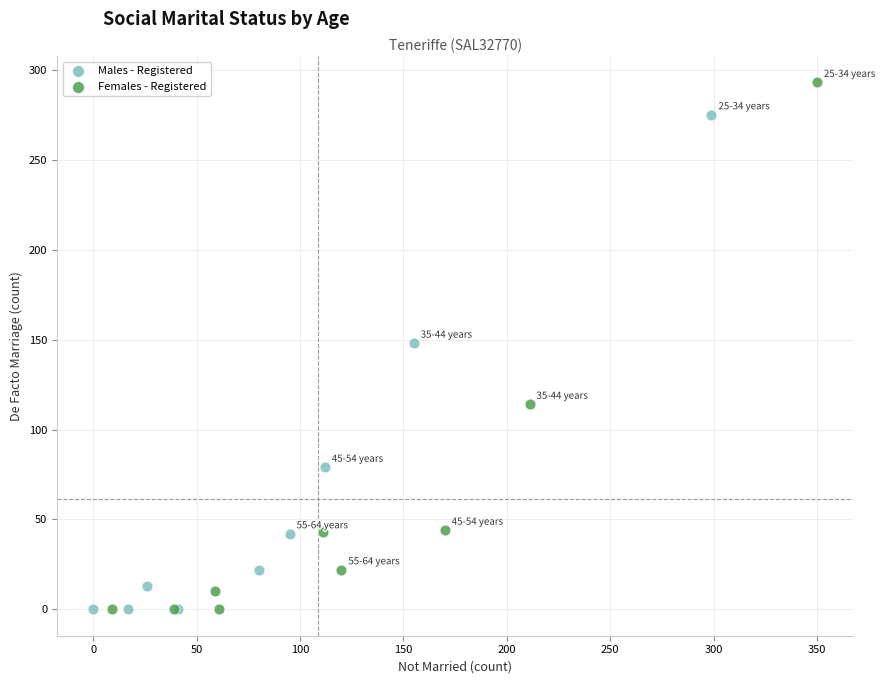

Which series reaches the maximum Y coordinate?

Females - Registered